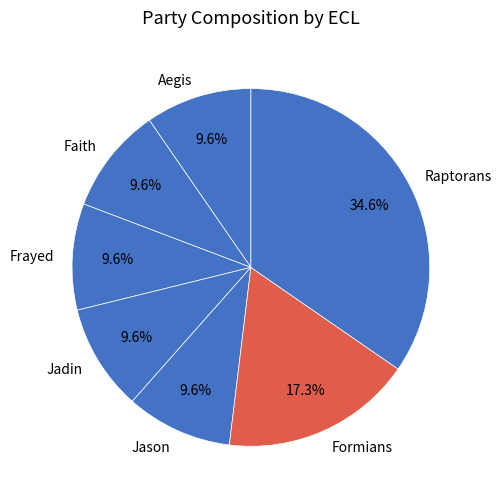

Count the number of slices in the pie.

7